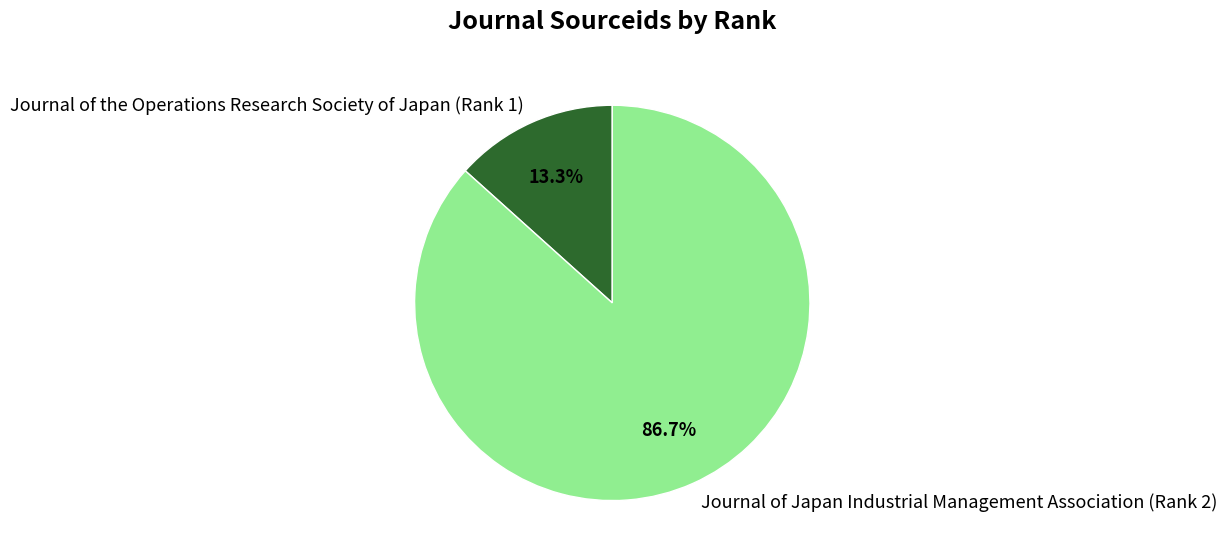

Combined, what portion of the pie is Journal of the Operations Research Society of Japan (Rank 1) and Journal of Japan Industrial Management Association (Rank 2)?

100.0%